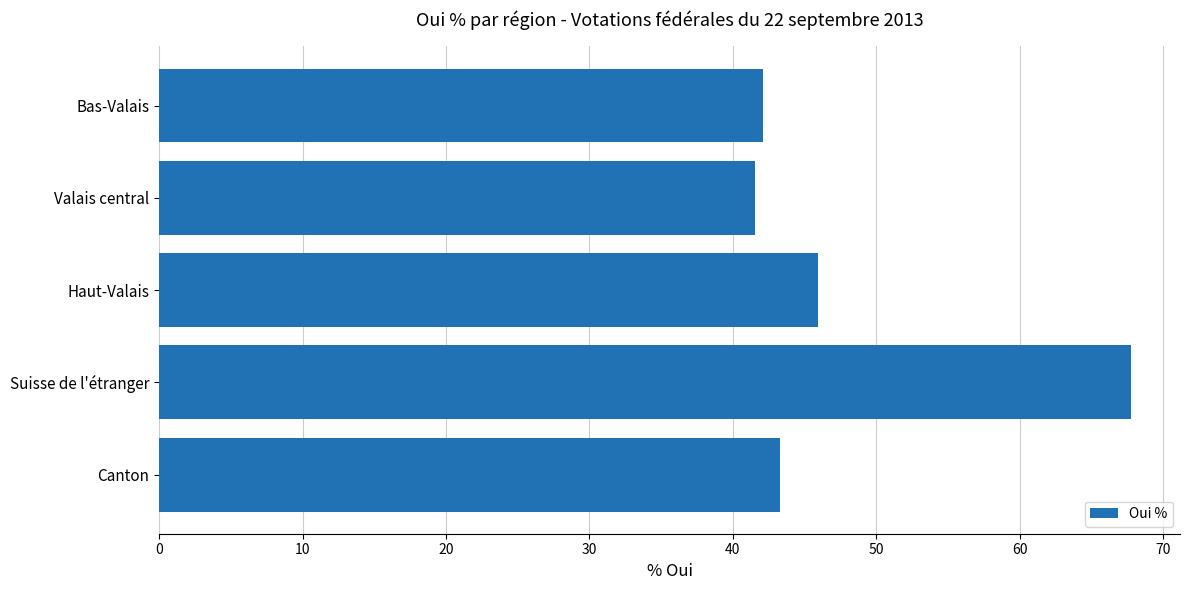

Which label corresponds to the largest value in the chart?

Suisse de l'étranger